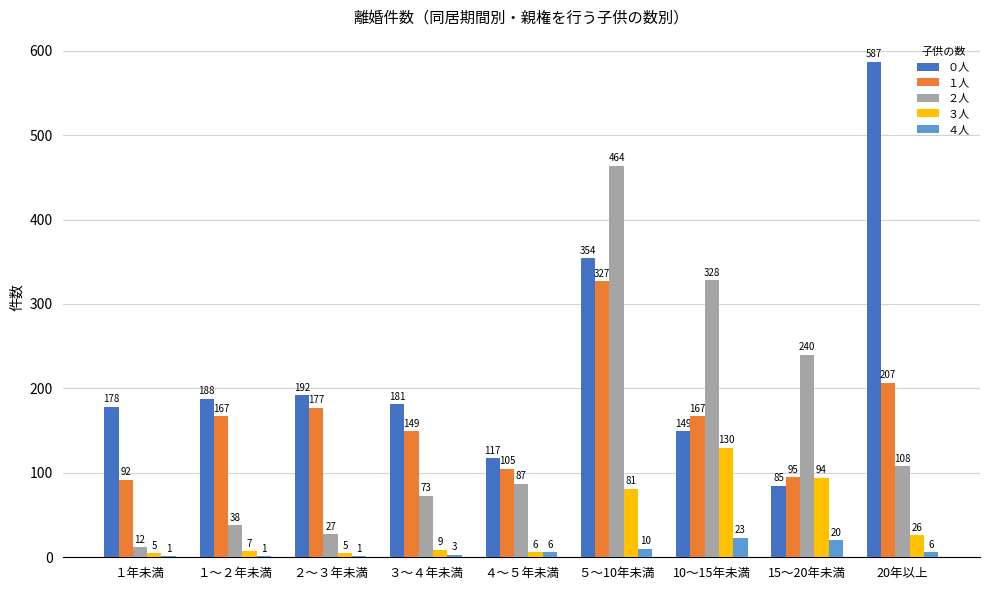

Count the number of data series in this chart.

5